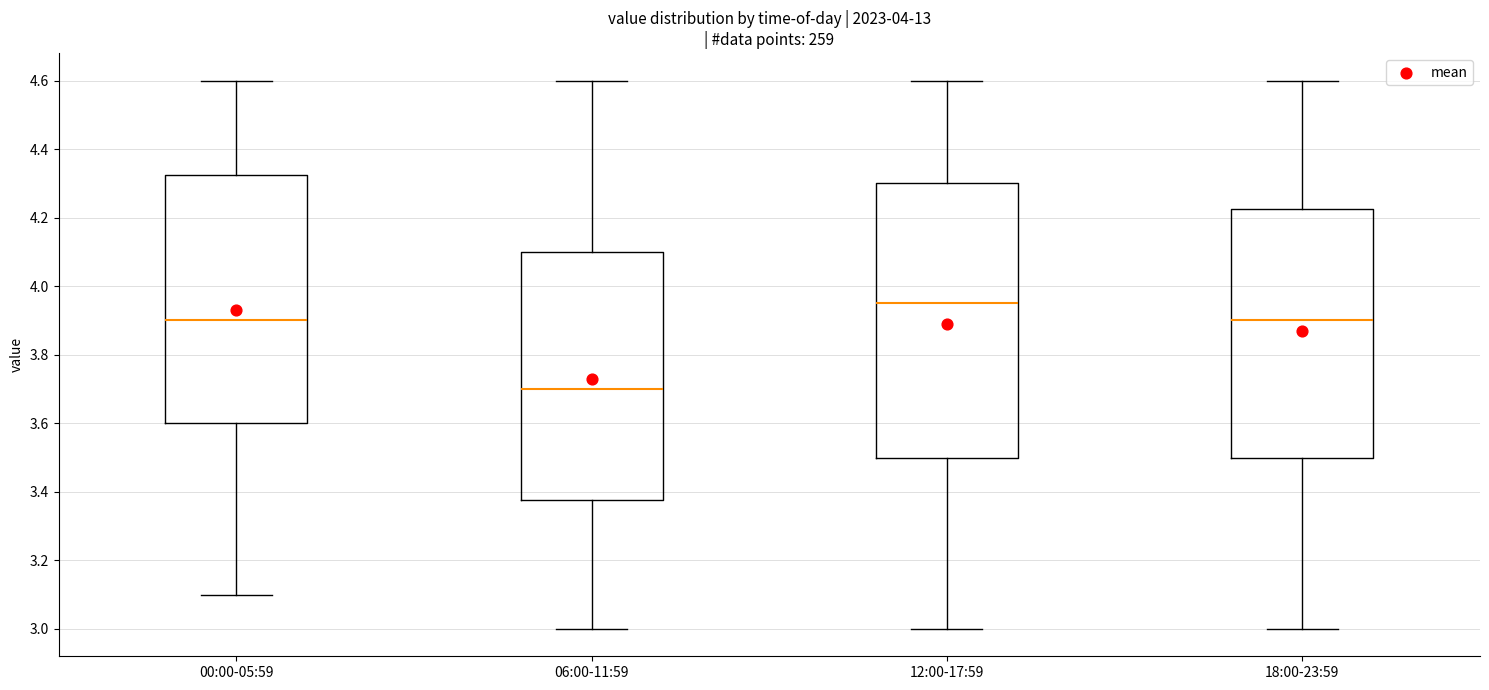

Reading left to right, read every box against the y-axis: the position of its median line, the range the box covers, and the ends of its whiskers. The values are not printed on the chart, so give them approximately, as read against the axis.

00:00-05:59: median 3.90, box 3.60 to 4.32, whiskers 3.10 to 4.60
06:00-11:59: median 3.70, box 3.38 to 4.10, whiskers 3.00 to 4.60
12:00-17:59: median 3.96, box 3.50 to 4.30, whiskers 3.00 to 4.60
18:00-23:59: median 3.90, box 3.50 to 4.22, whiskers 3.00 to 4.60